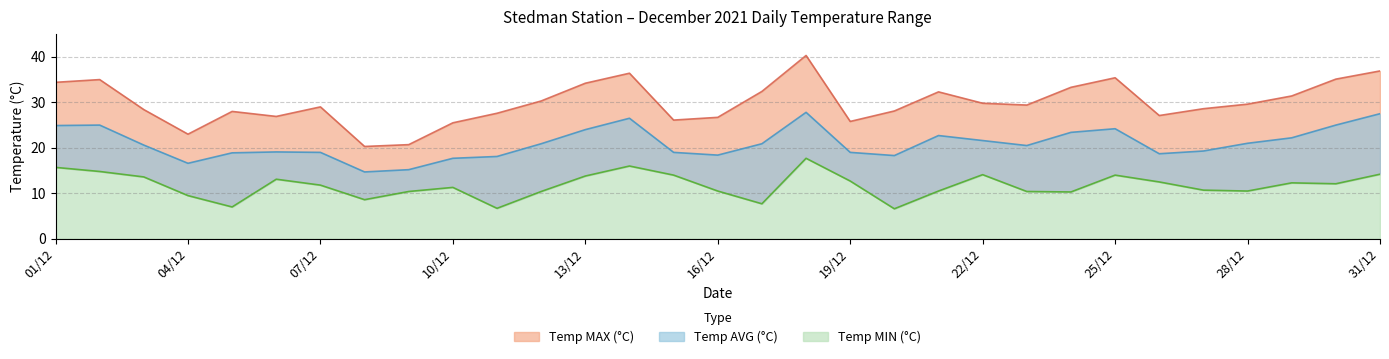

What is the label of the 26th point from the left?

26/12